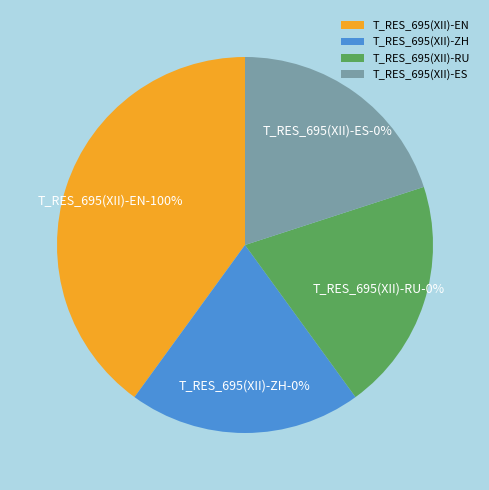

How many slices are in this pie chart?

4